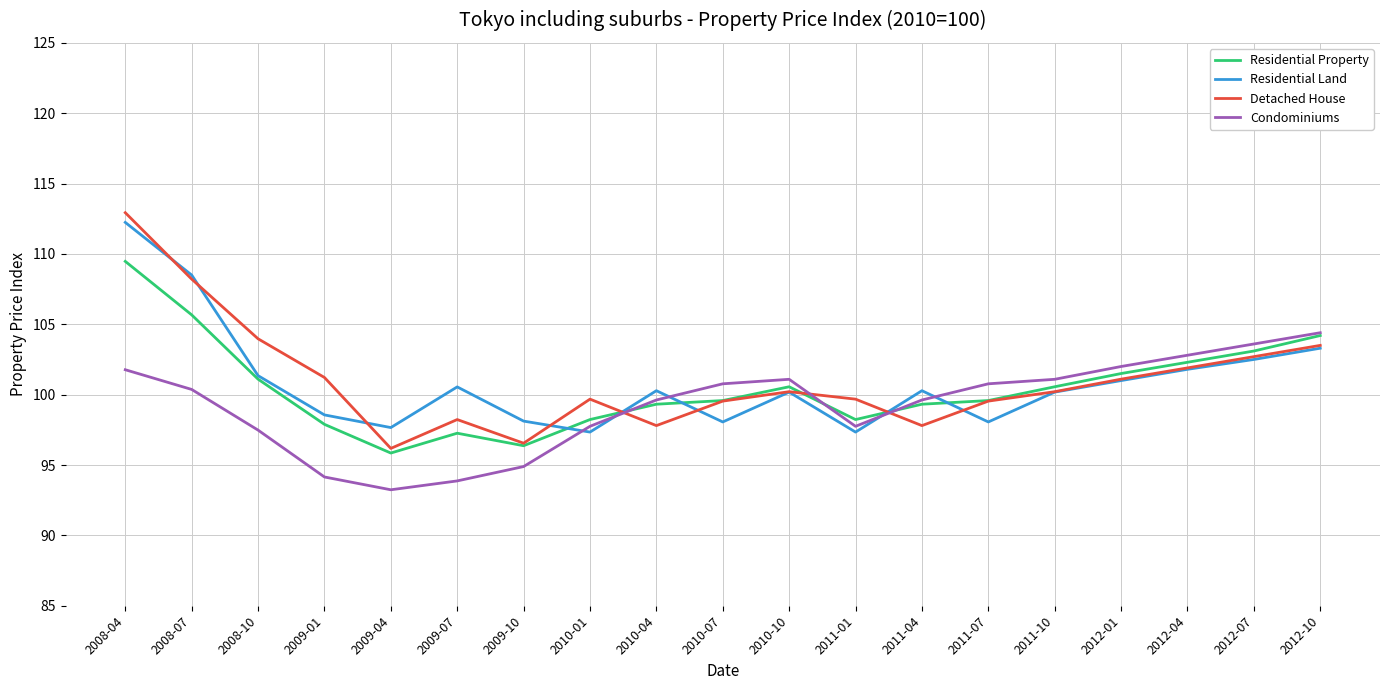

What are all the series names shown in the legend?

Residential Property, Residential Land, Detached House, Condominiums